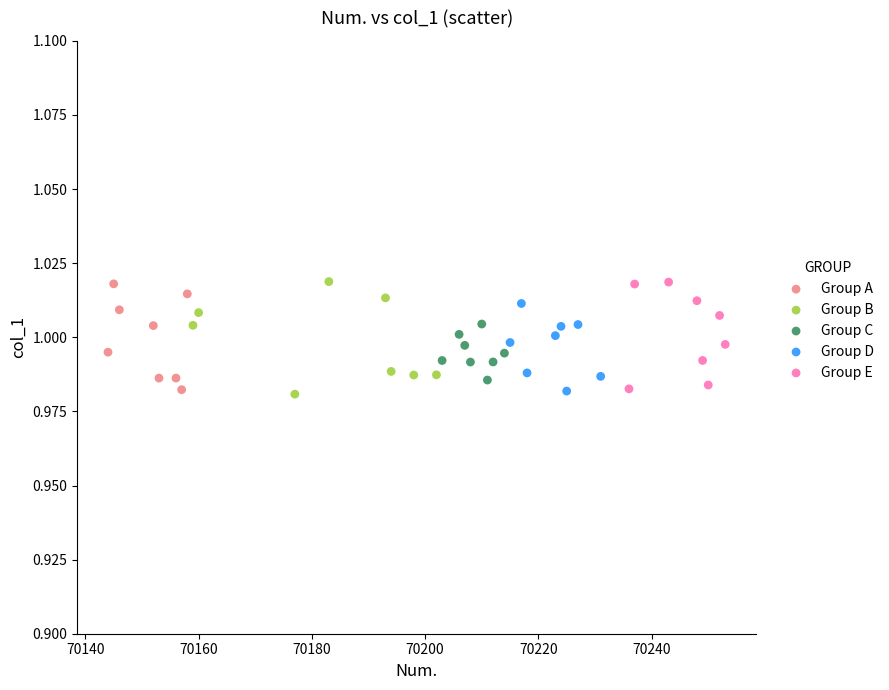

What are all the series names shown in the legend?

Group A, Group B, Group C, Group D, Group E